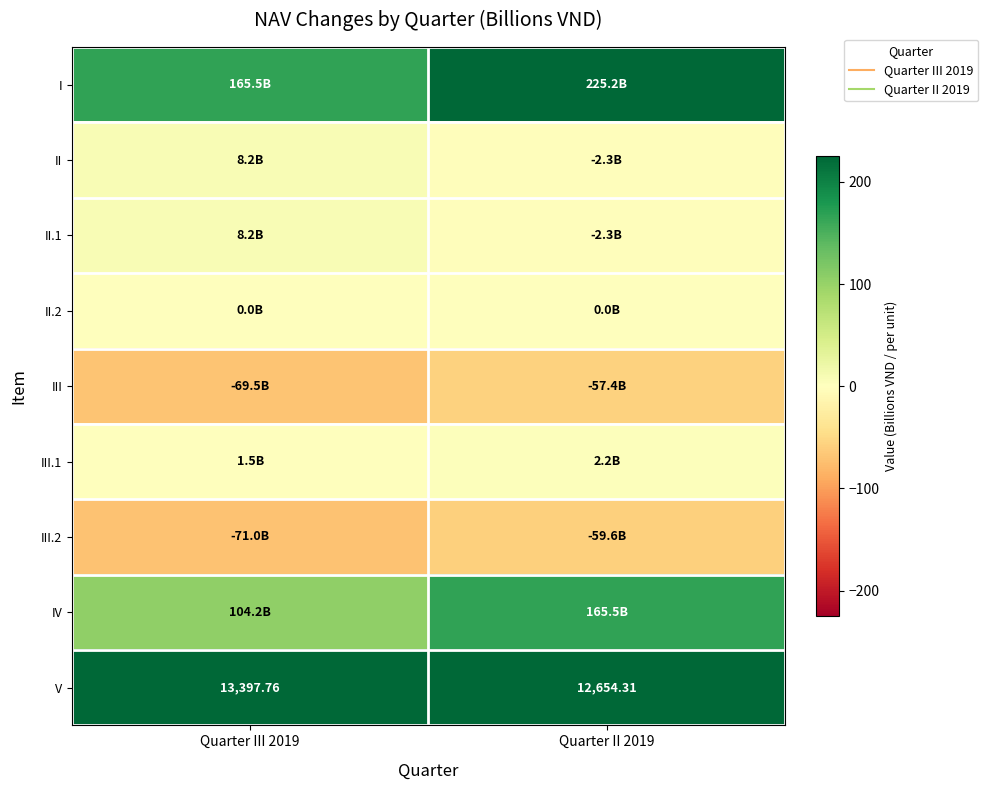

Is the value of II.1 at Quarter II 2019 greater than the value of II at Quarter II 2019?

No